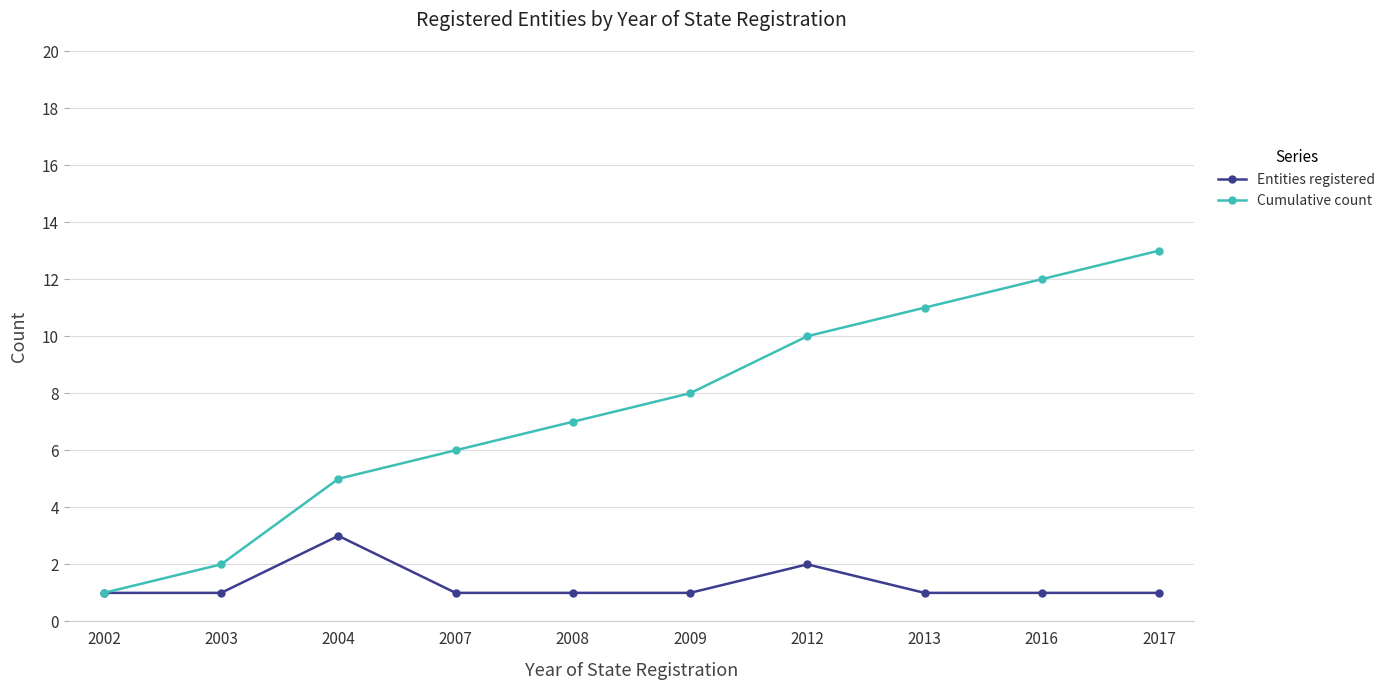

Is the value of Cumulative count at 2009 greater than the value of Entities registered at 2012?

Yes